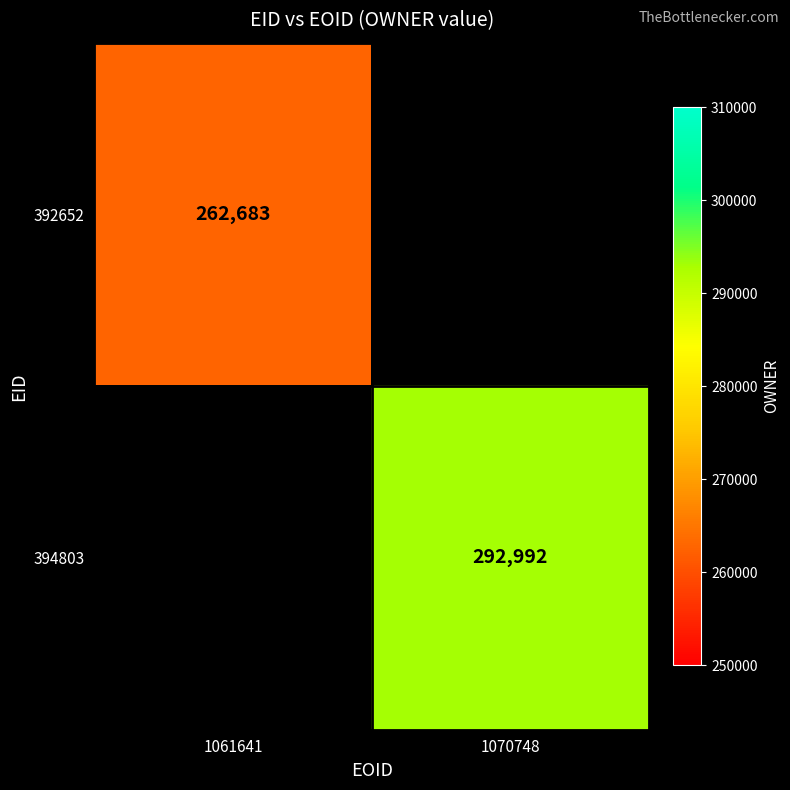

Is it true that 392652 equals 262683 at 1061641?

True